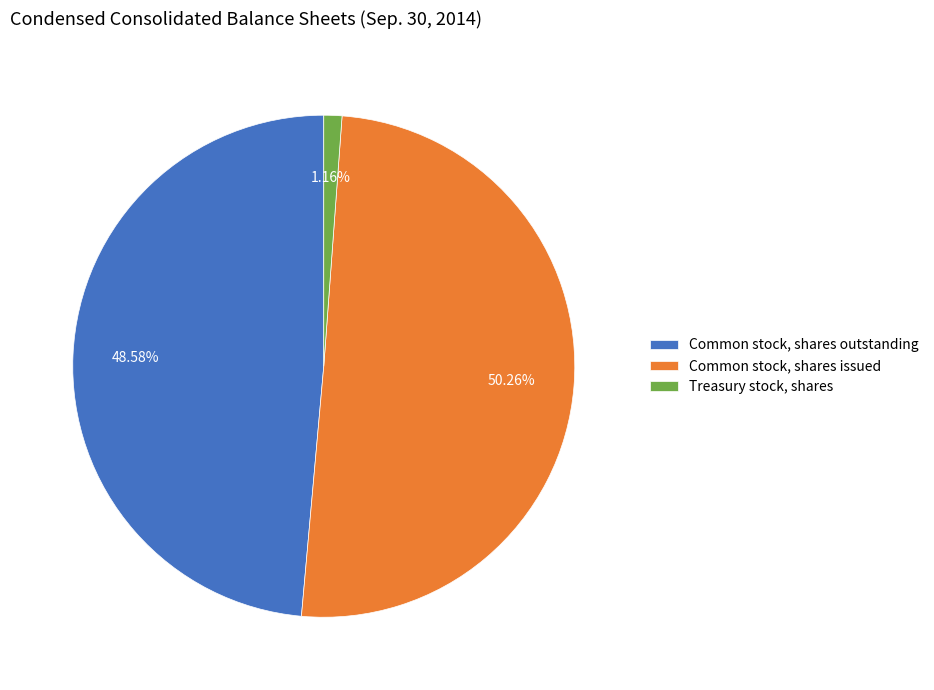

Rank the categories by value from lowest to highest.

Treasury stock, shares, Common stock, shares outstanding, Common stock, shares issued